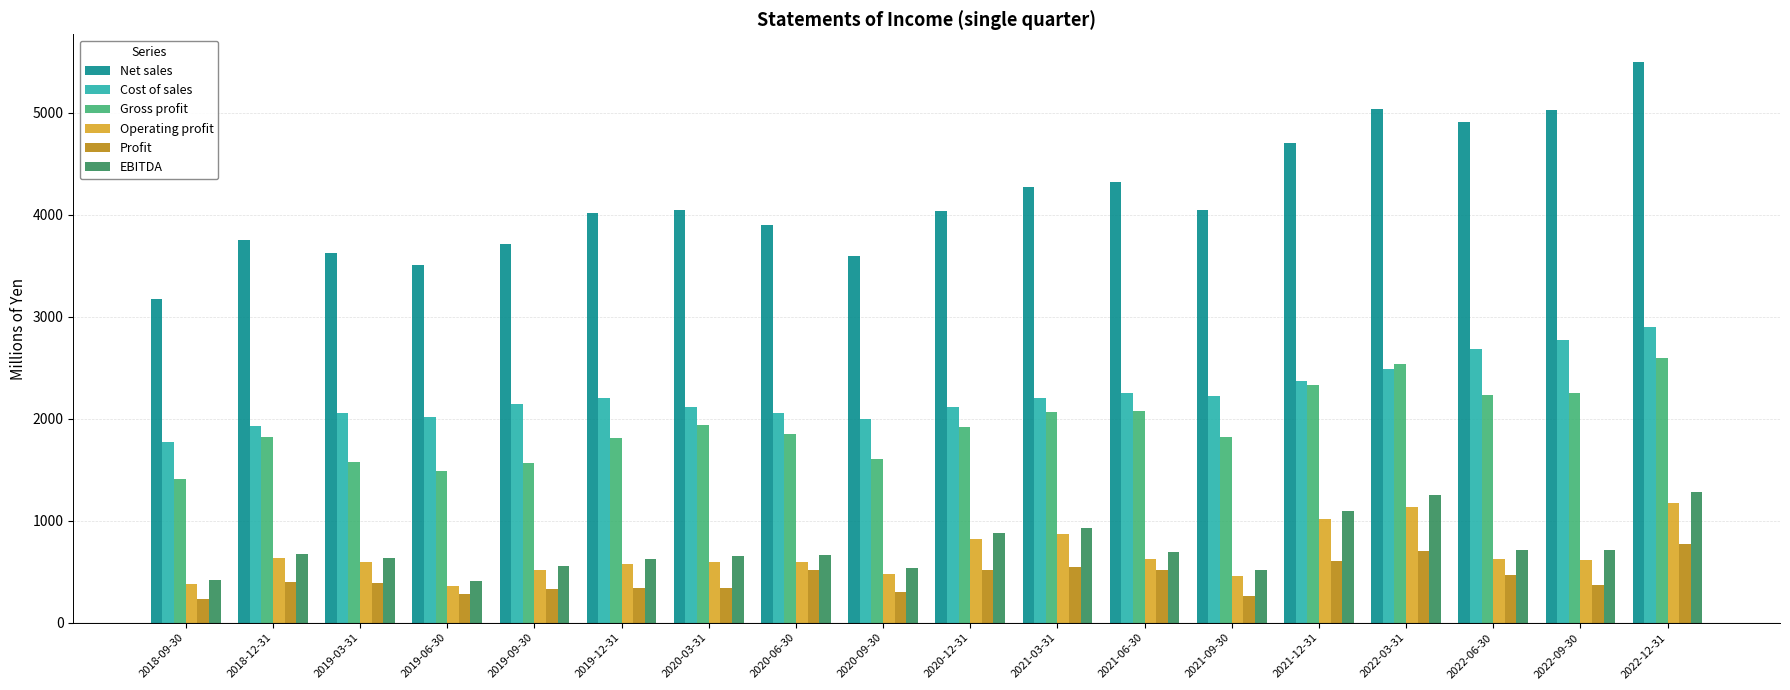

Which series has the widest spread of values?

Net sales